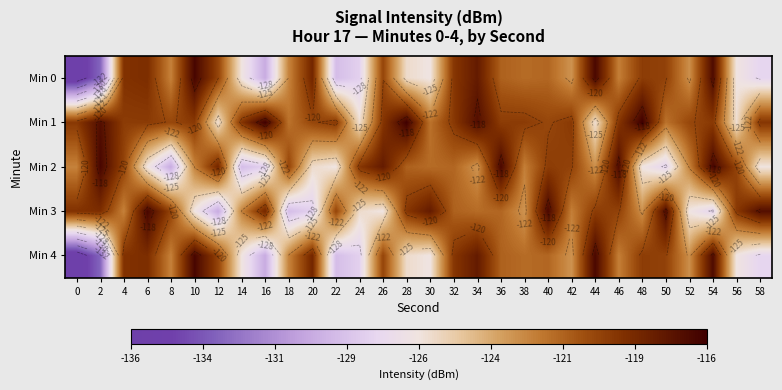

What is the difference between the Min 0 values at 30 and 28?

0.6